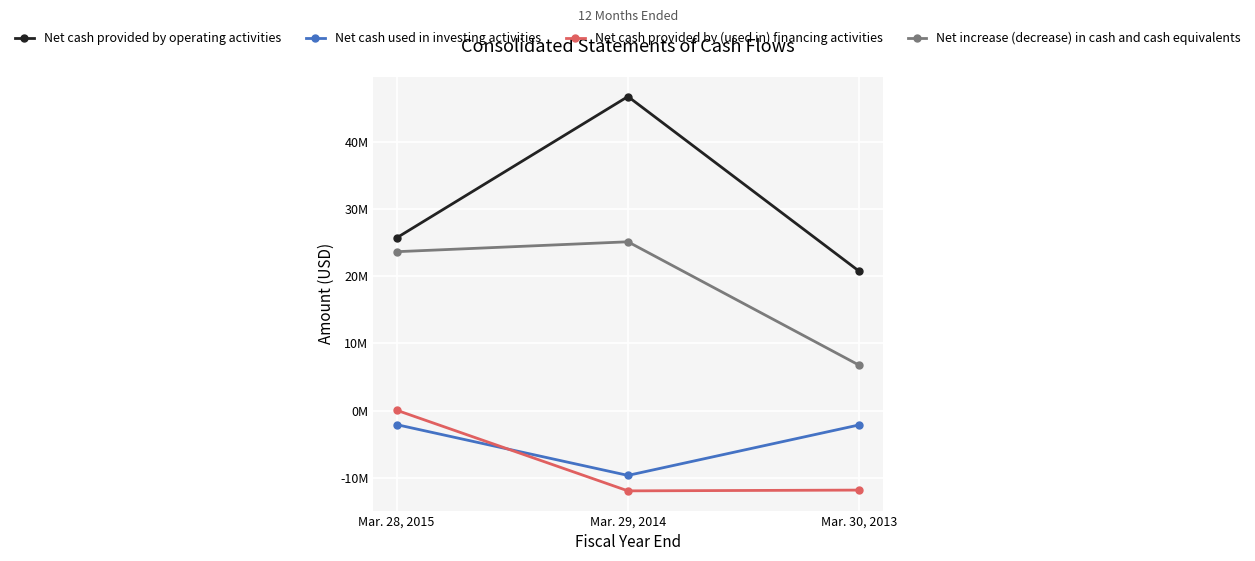

Is it true that Net cash used in investing activities equals -3756878 at Mar. 30, 2013?

False